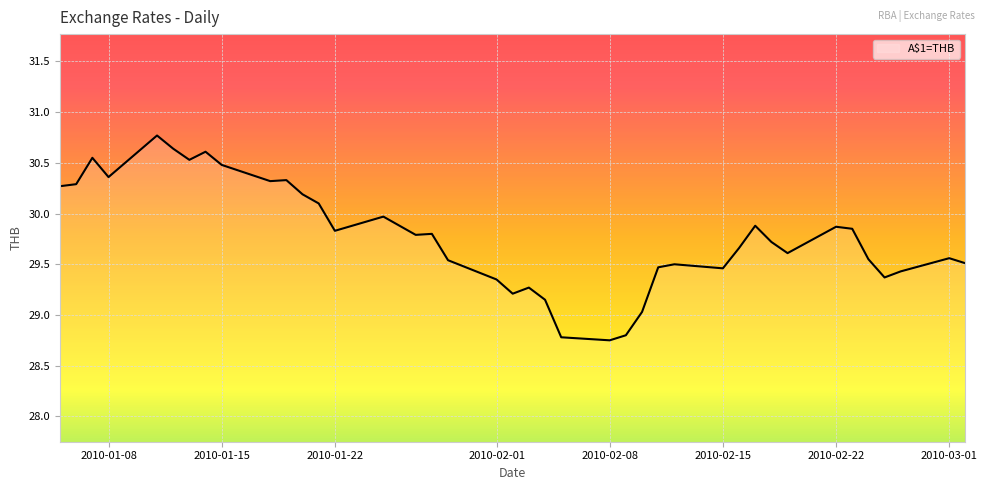

What is the maximum value shown in the chart?

30.8